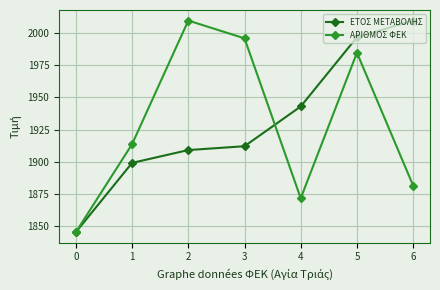

Which series has the largest total across all categories?

ΕΤΟΣ ΜΕΤΑΒΟΛΗΣ